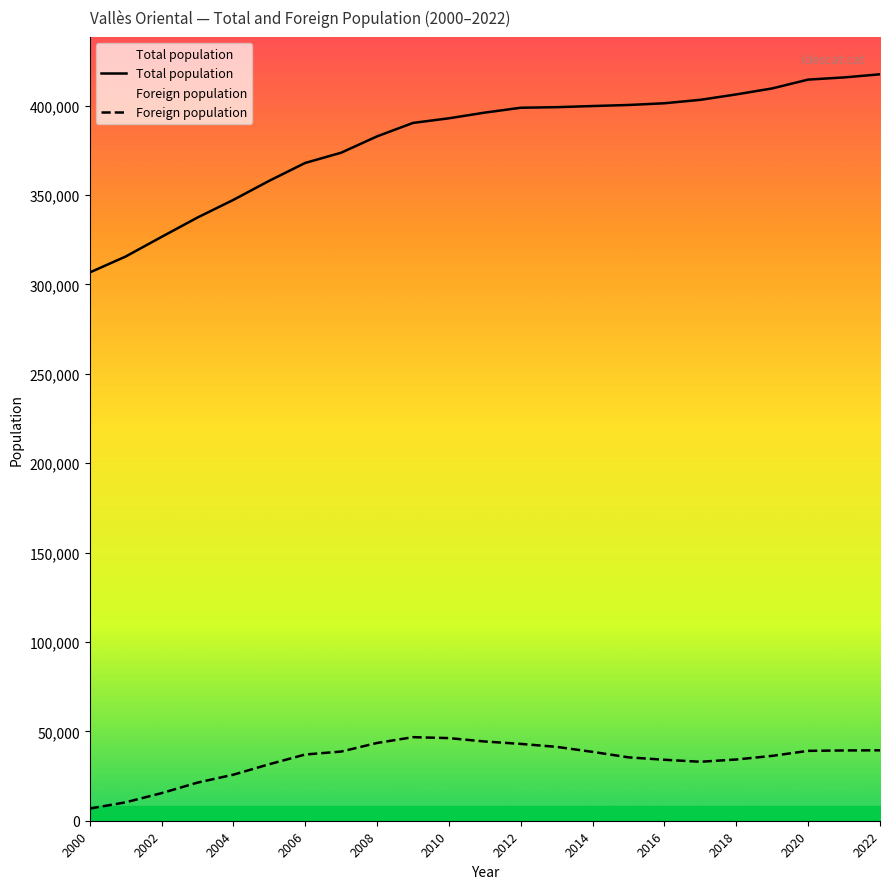

Rank the series by their maximum value, from lowest to highest.

Foreign population, Total population